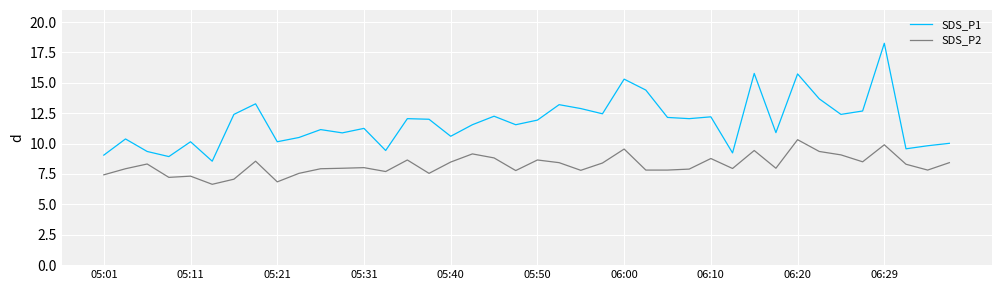

Rank the series by their maximum value, from lowest to highest.

SDS_P2, SDS_P1